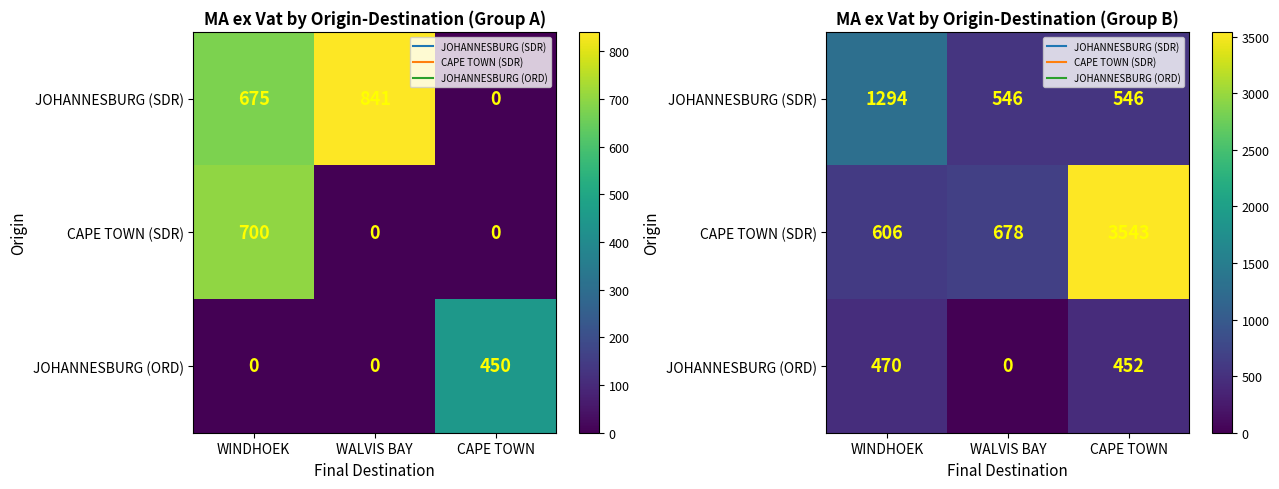

What is the spread (max minus min) of values at CAPE TOWN?

3090.9